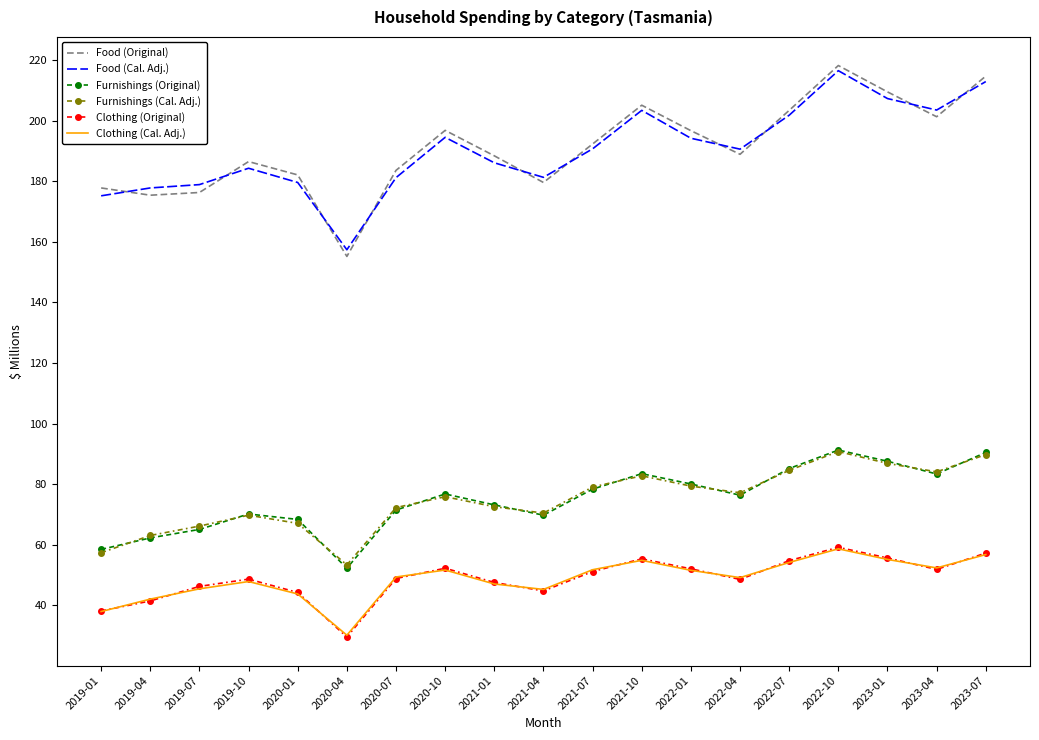

True or false: Clothing (Cal. Adj.) and Food (Cal. Adj.) cross at least once.

False